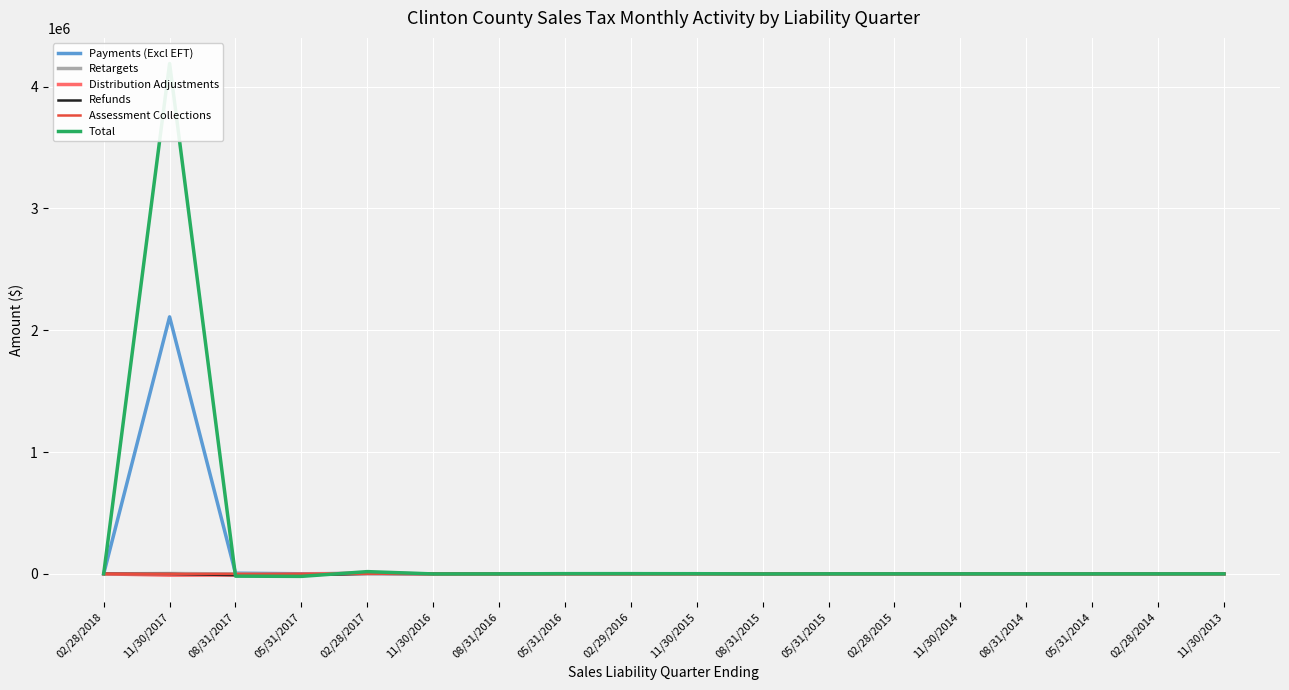

What is the label of the 4th point from the right?

08/31/2014